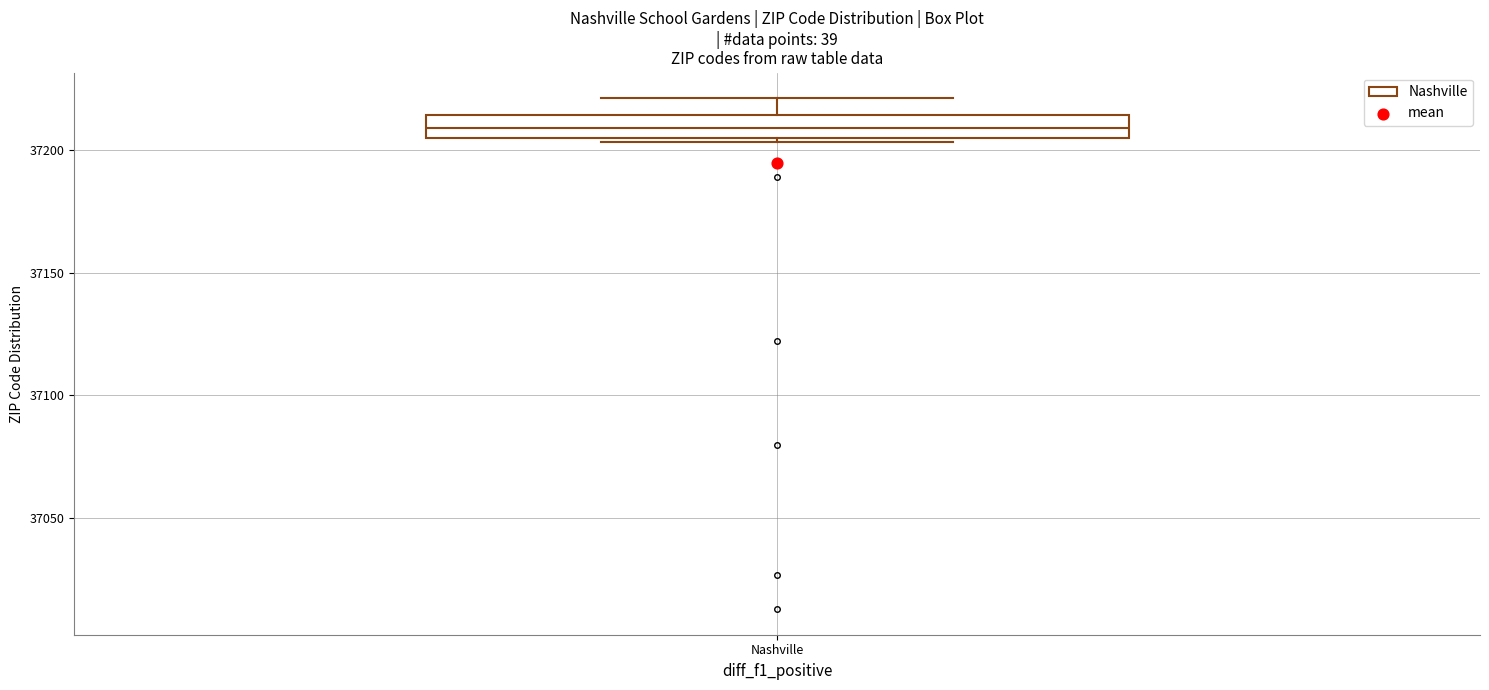

Read this box plot against the y-axis: the position of the median line, the range covered by the box, and the ends of both whiskers. The values are not printed on the chart, so give them approximately, as read against the axis.

median 37210, box 37205 to 37215, whiskers 37205 (just below the box's lower edge) to 37220